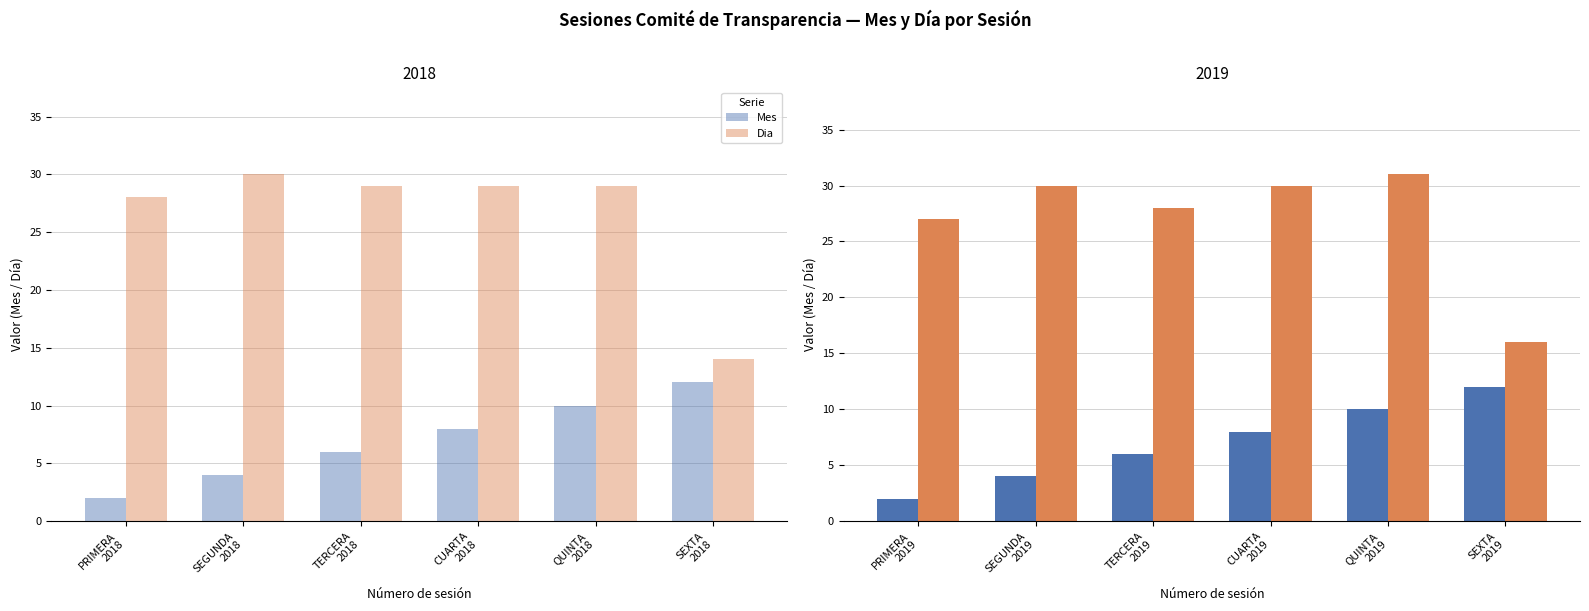

What is the lowest value of the Mes series?

2